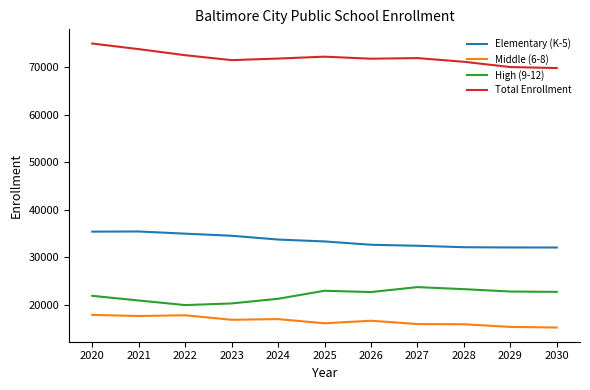

True or false: Elementary (K-5) and Total Enrollment cross at least once.

False